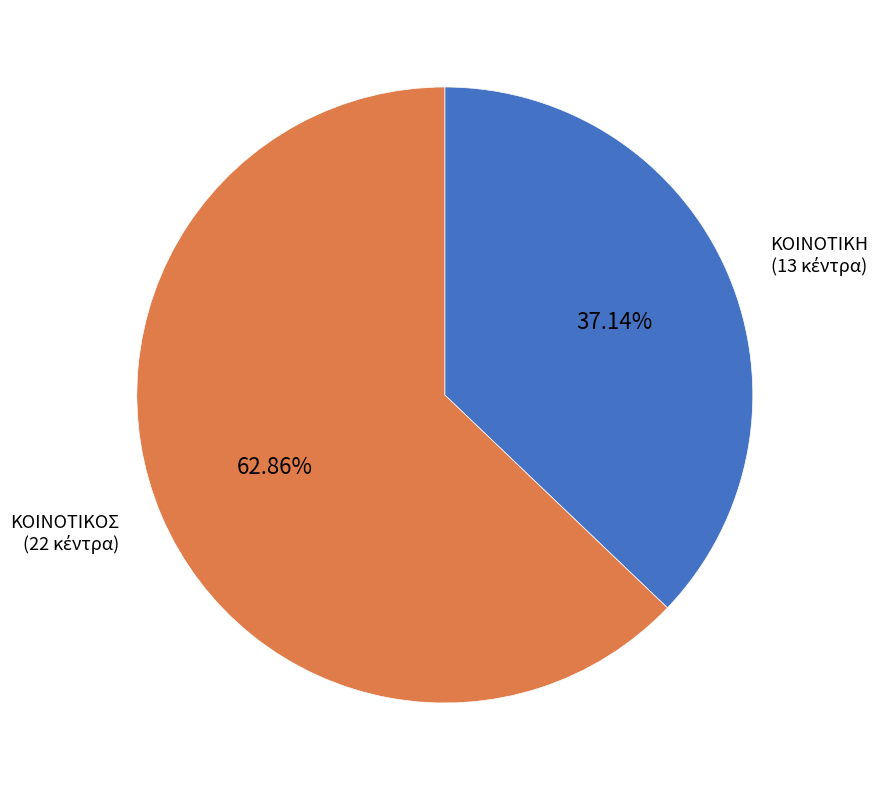

Does any single category account for the majority?

Yes